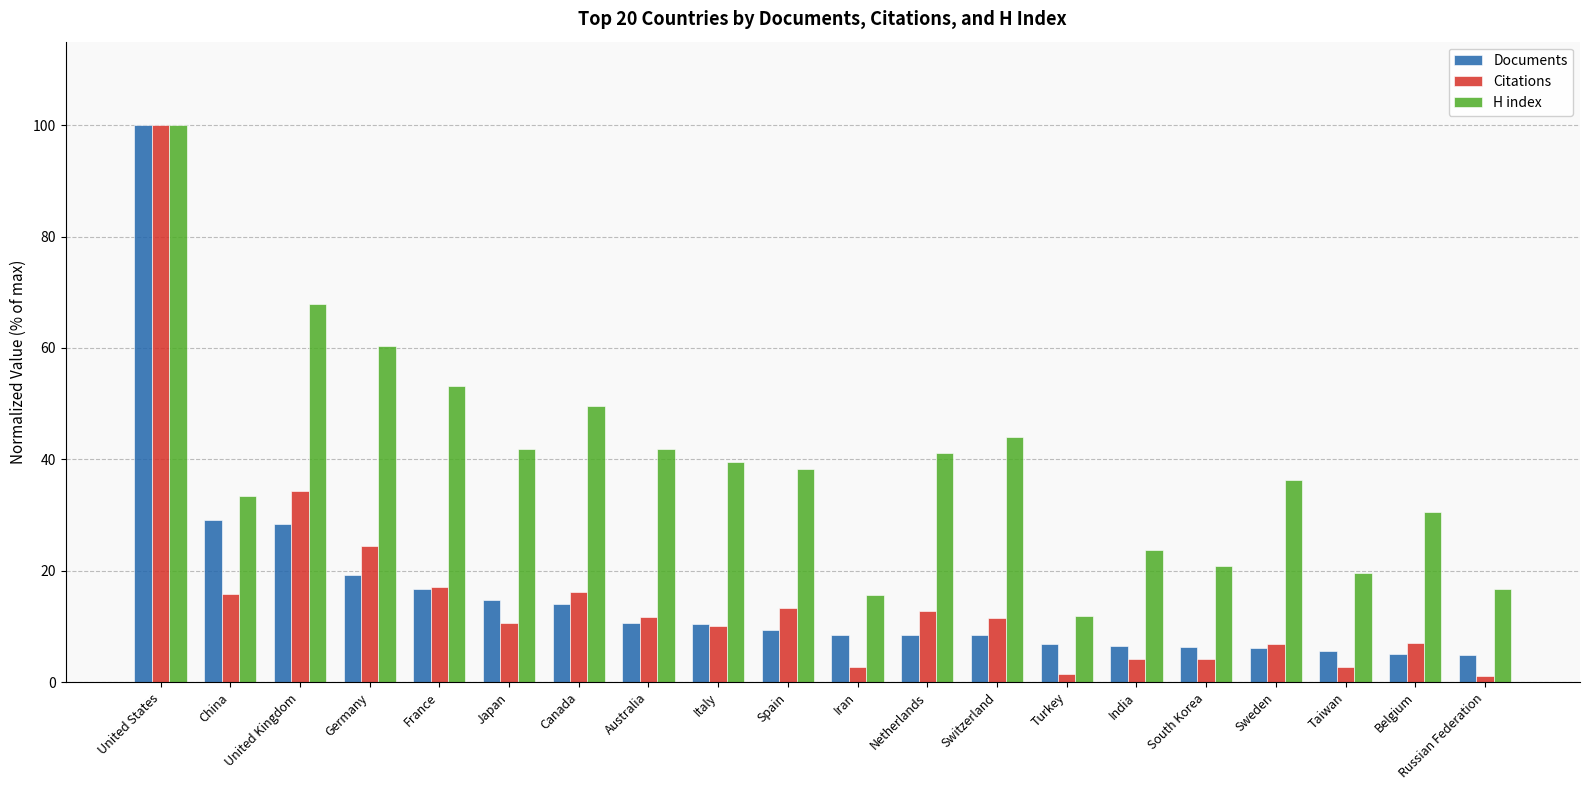

What is the sum of all Citations values?

308.3